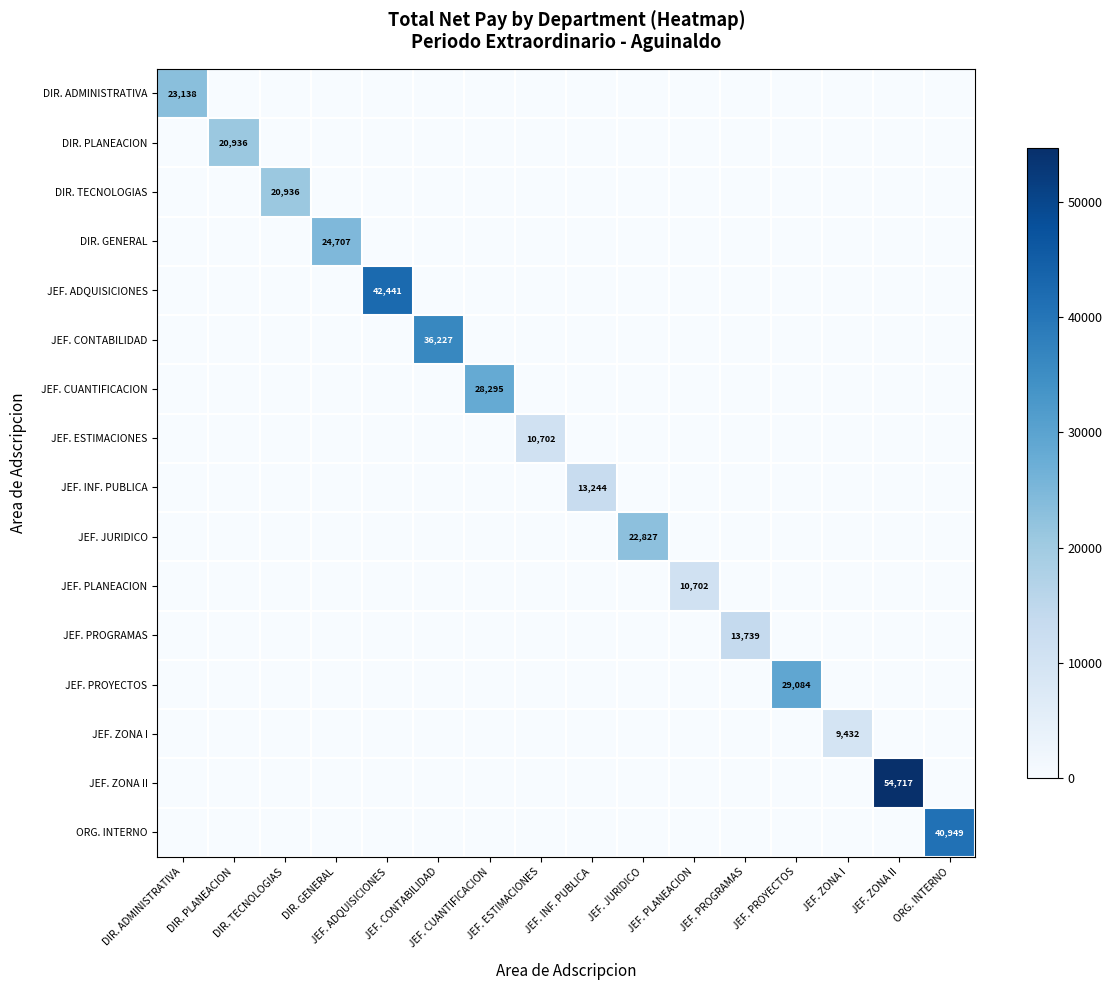

The JEF. ZONA I series shows 4568.0 at JEF. ZONA I. True or false?

False